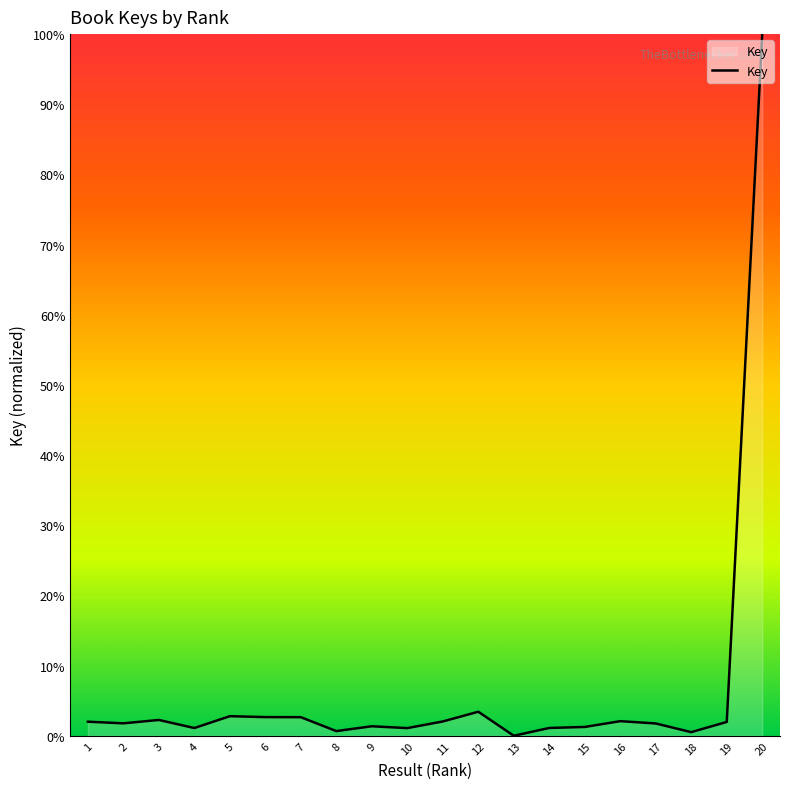

What is the ratio of the value at 16 to the value at 11?

1.0